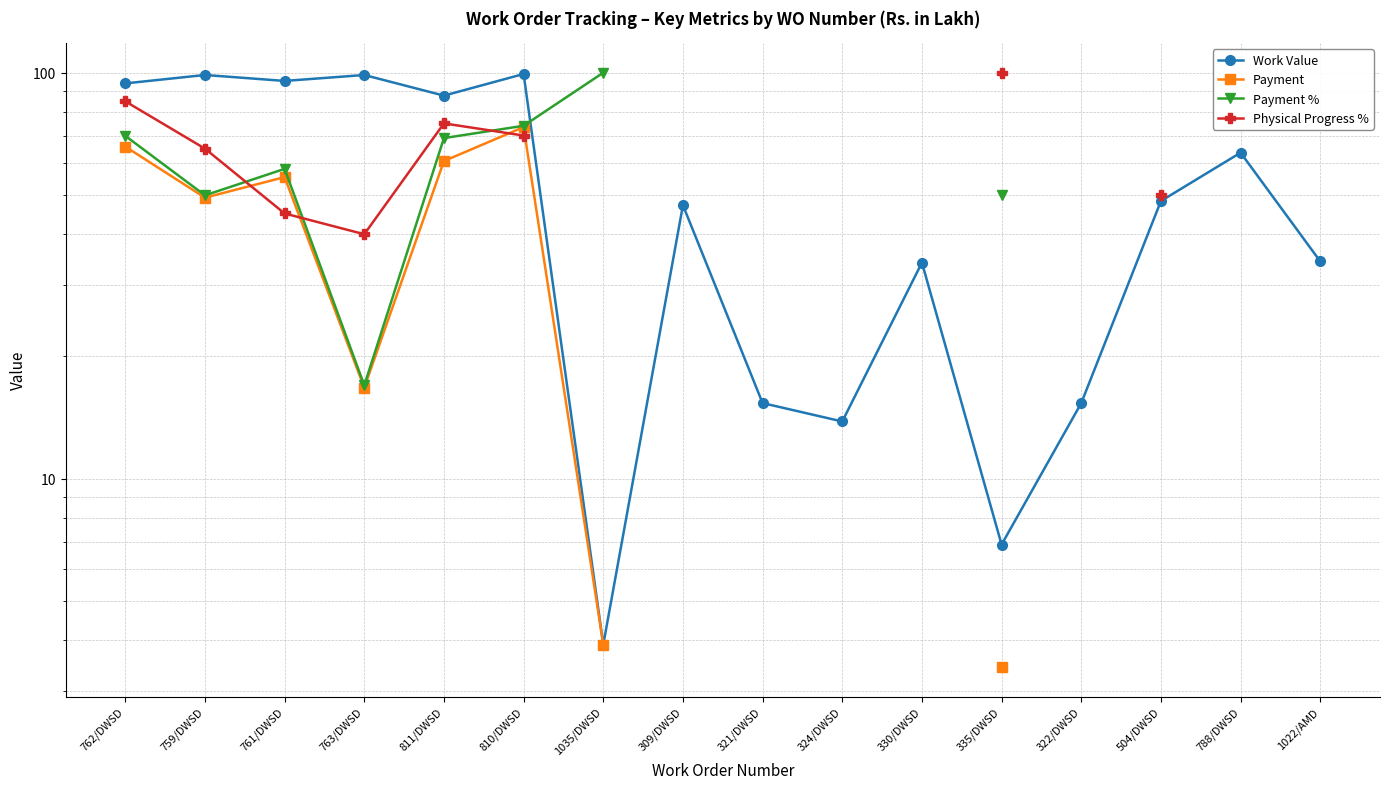

The value of Physical Progress % at 762/DWSD is 85.0. True or false?

True